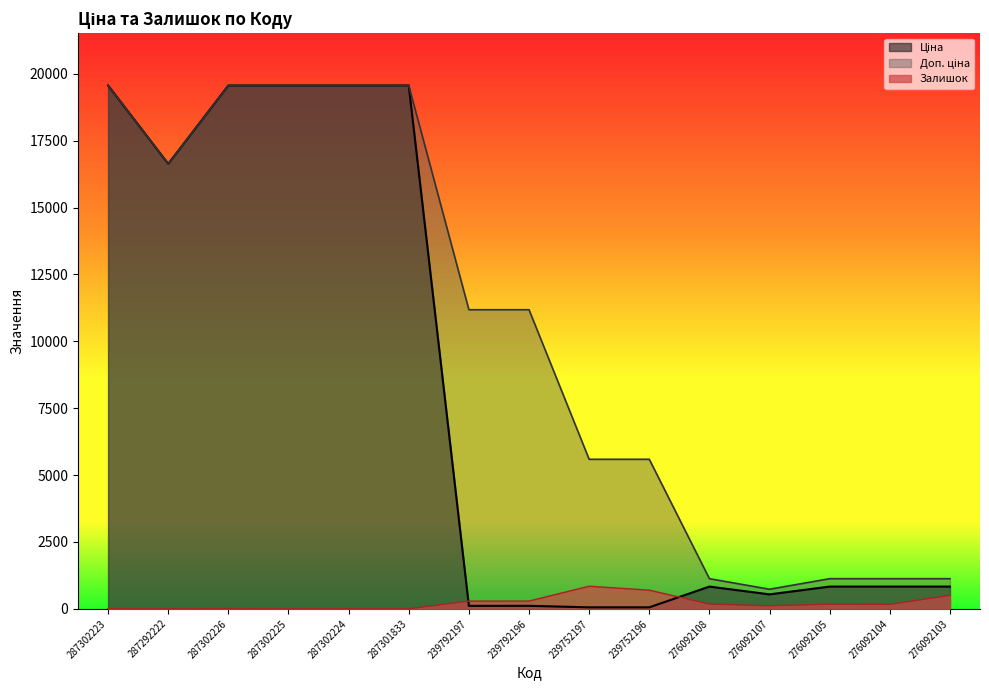

How many data points in Залишок are above 166?

7